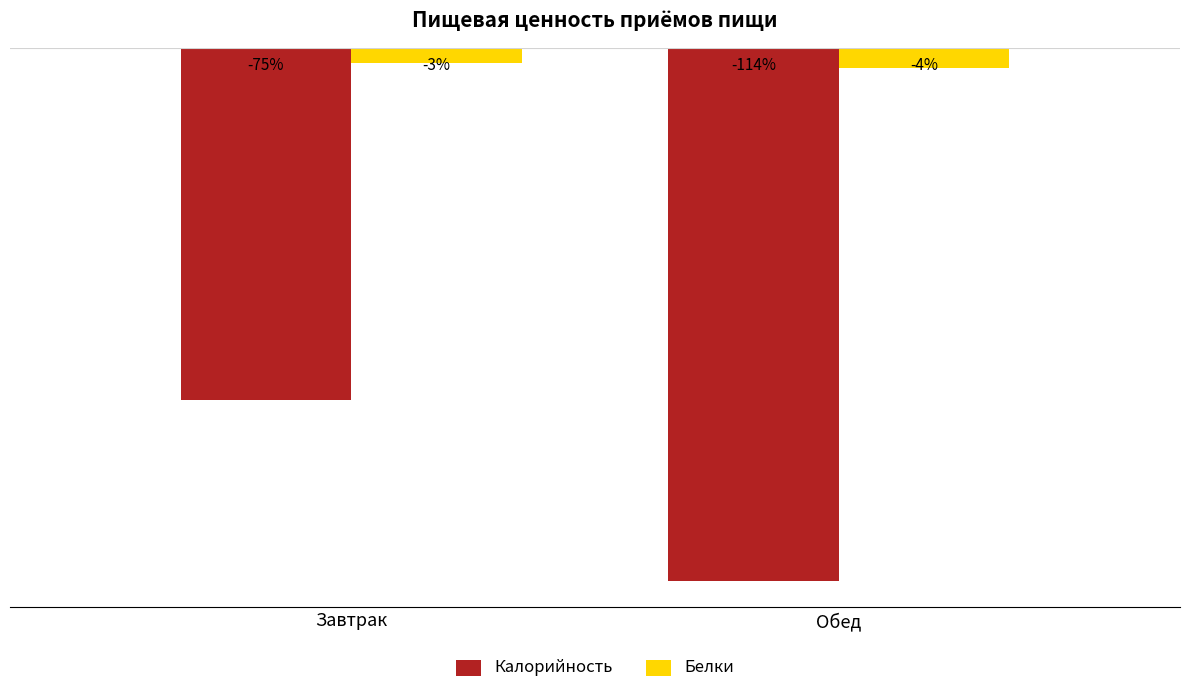

Rank the categories by Калорийность value from highest to lowest.

Завтрак, Обед